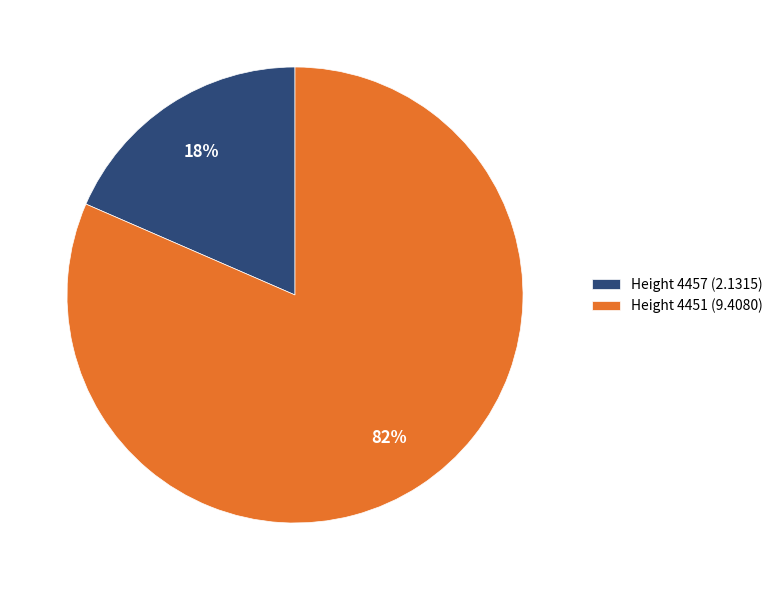

To the nearest percent, what is the average slice percentage?

50%